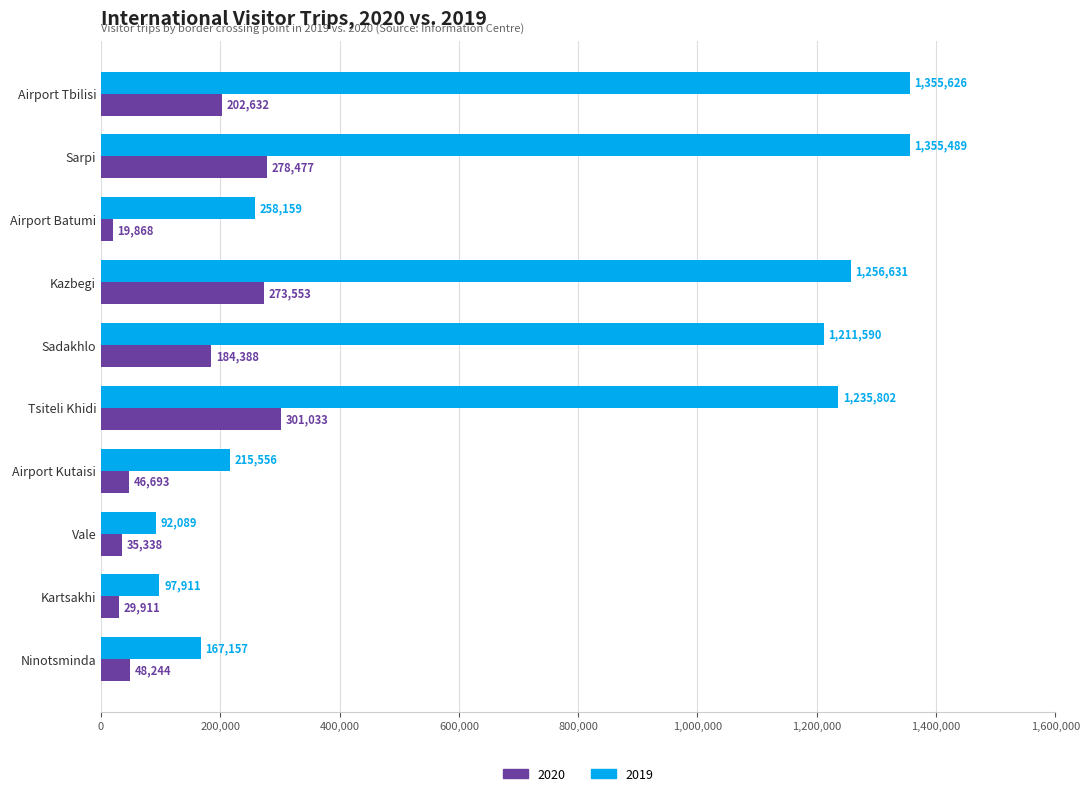

List the labels in order of 2019 value, largest first.

Airport Tbilisi, Sarpi, Kazbegi, Tsiteli Khidi, Sadakhlo, Airport Batumi, Airport Kutaisi, Ninotsminda, Kartsakhi, Vale